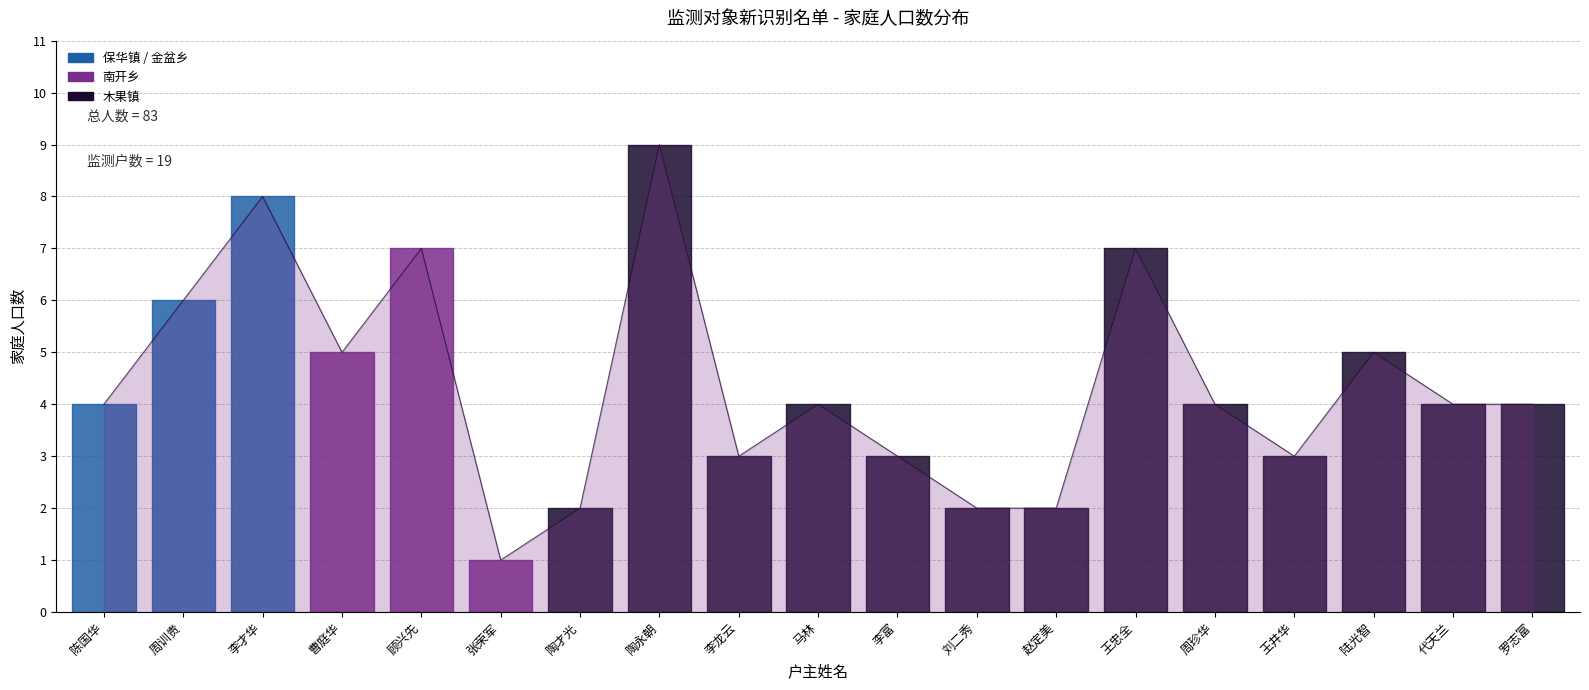

Reading left to right, transcribe all the data shown in this chart.

陈国华=4	周训贵=6	李才华=8	曹庭华=5	顾兴先=7	张荣军=1	陶才光=2	陶永朝=9	李龙云=3	马林=4	李富=3	刘二秀=2	赵定美=2	王忠全=7	周珍华=4	王井华=3	陆光智=5	代天兰=4	罗志富=4